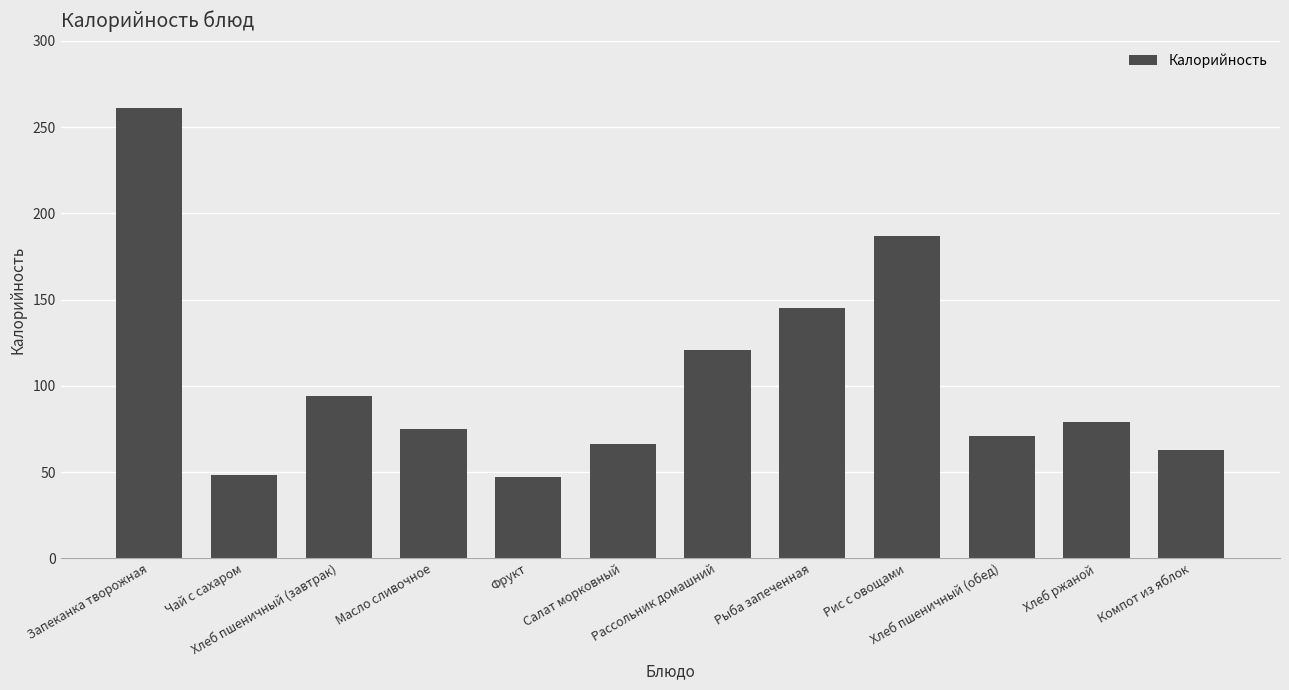

Approximately how many times larger is the value at Хлеб пшеничный (обед) compared to Рис с овощами?

0.4